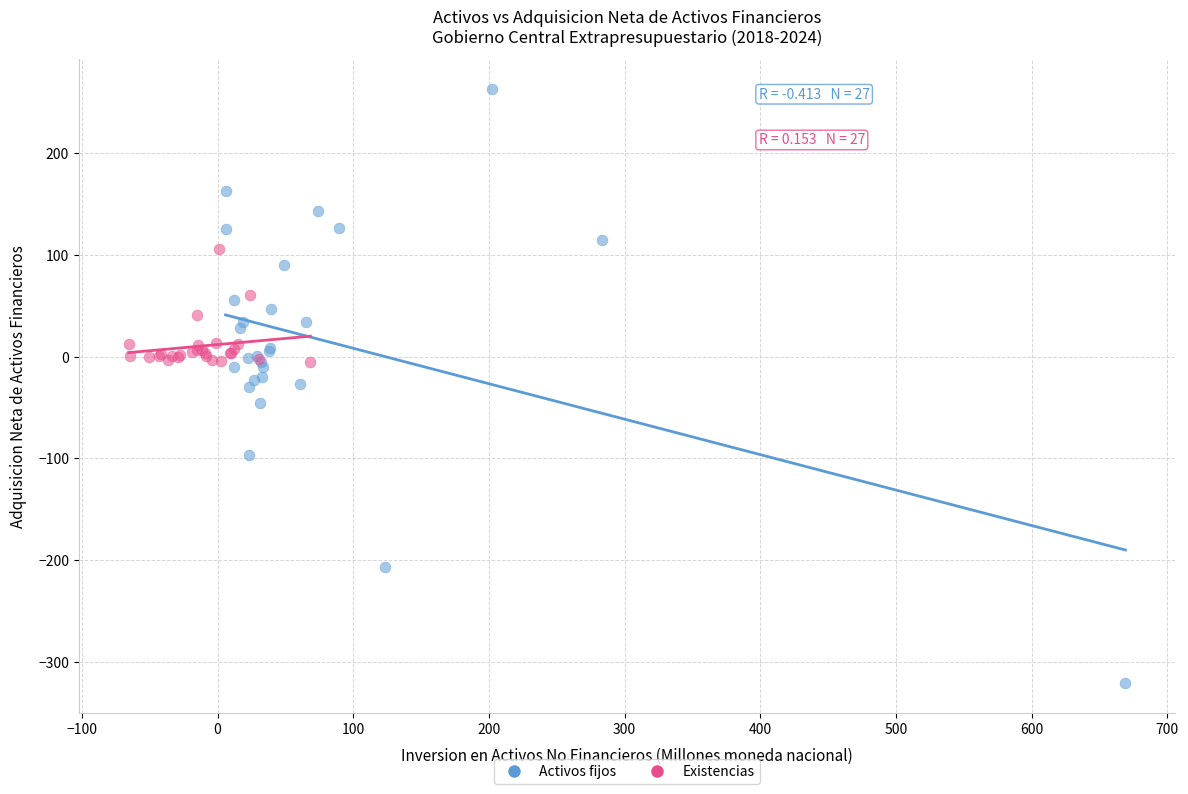

Which series contains the lowest Y value?

Activos fijos